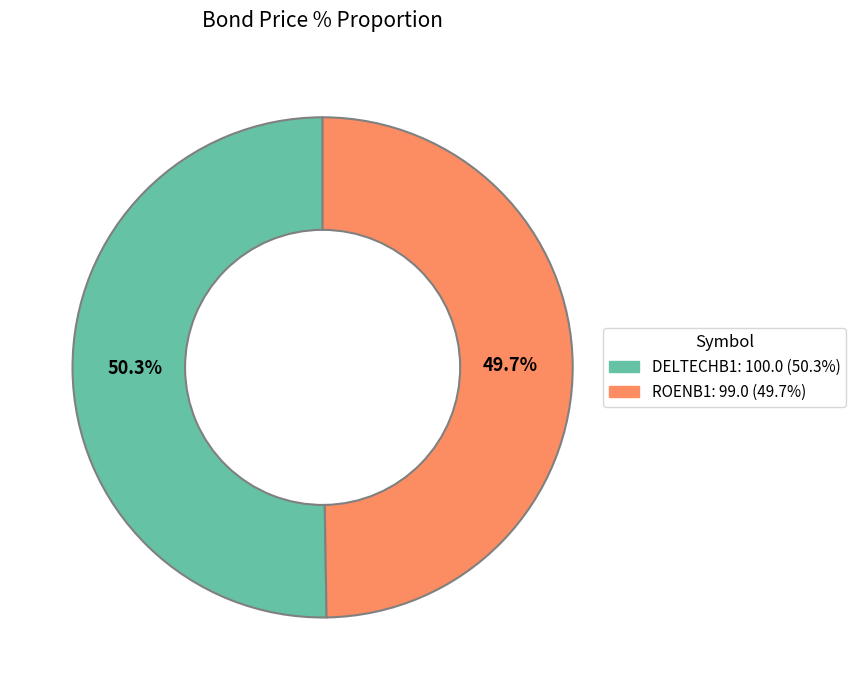

To the nearest percent, what is the combined percentage of ROENB1 and DELTECHB1?

100%